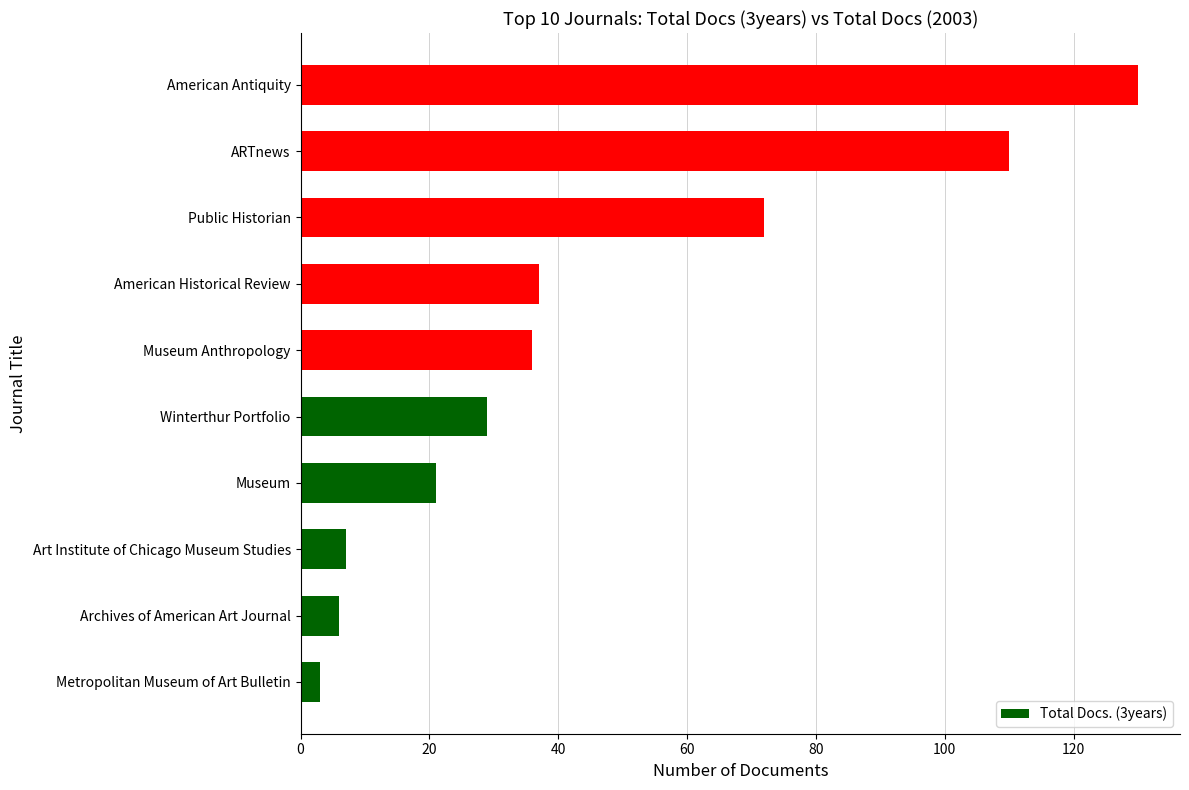

What is the change in value from Museum to ARTnews?

+89